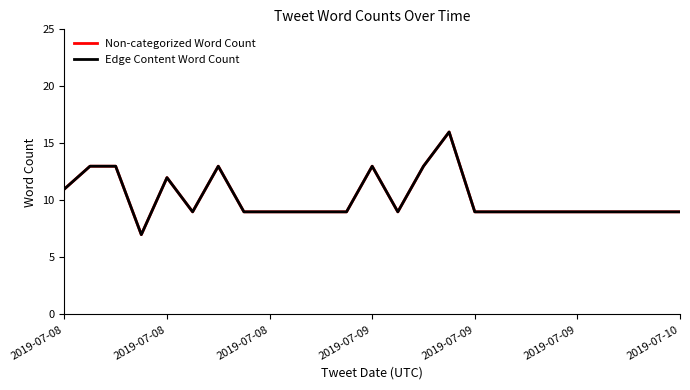

Which series has the widest spread of values?

Non-categorized Word Count